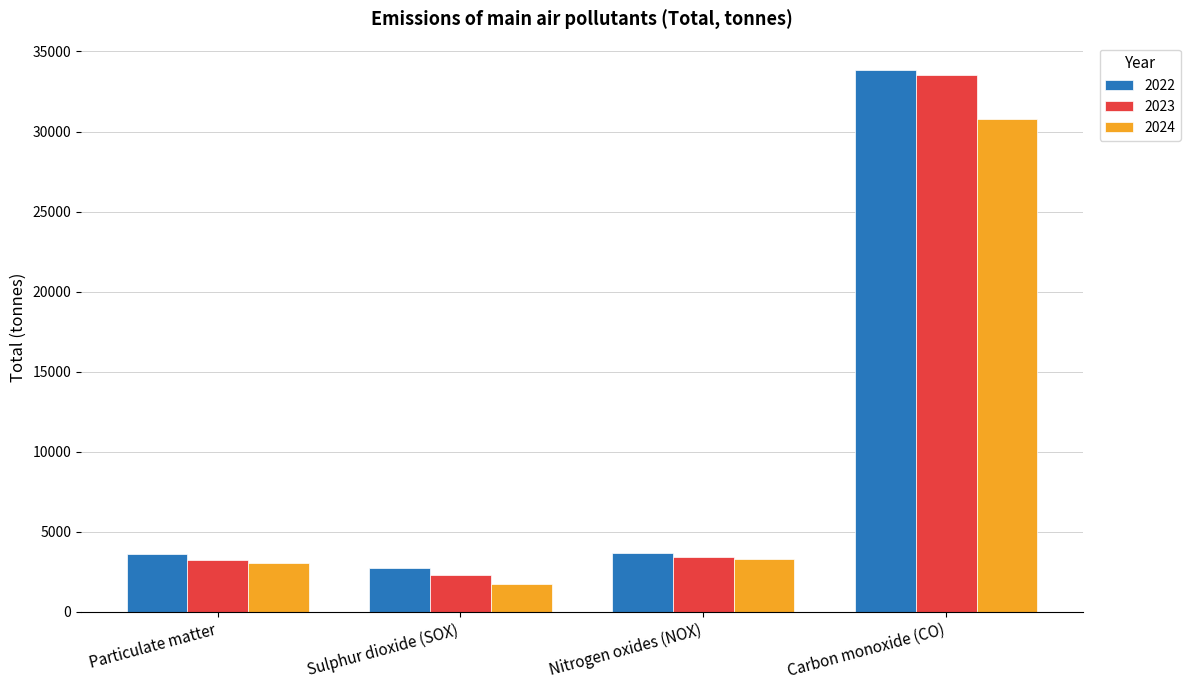

What is the difference between the highest and lowest values at Sulphur dioxide (SOX)?

1001.6